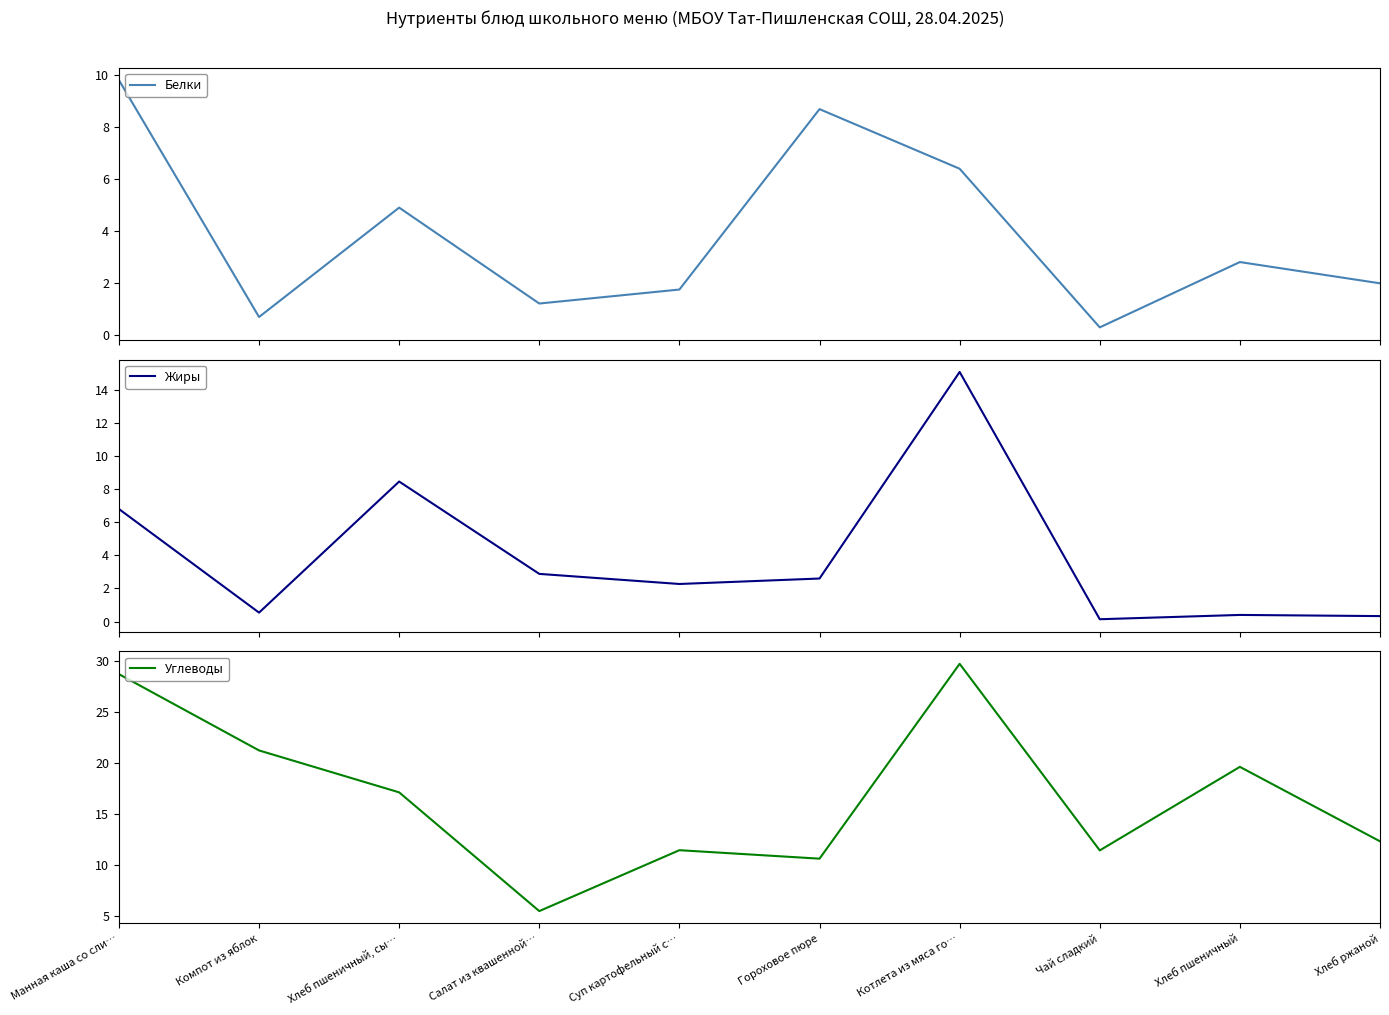

True or false: Белки and Углеводы intersect in this chart.

False